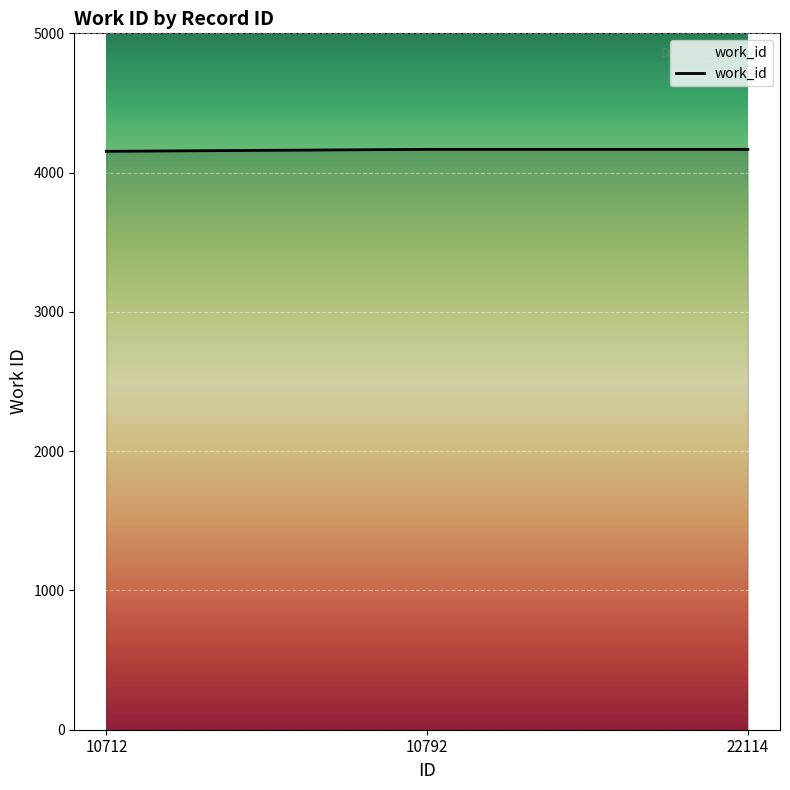

The value at 10792 is 4167. True or false?

True